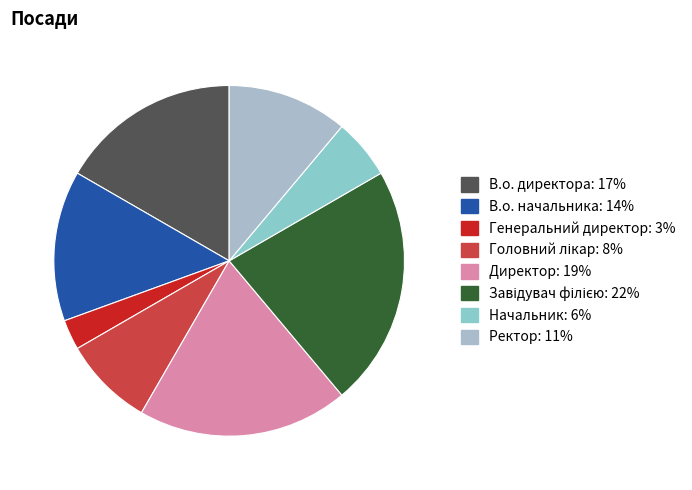

Does Генеральний директор account for over 50% of the chart?

No